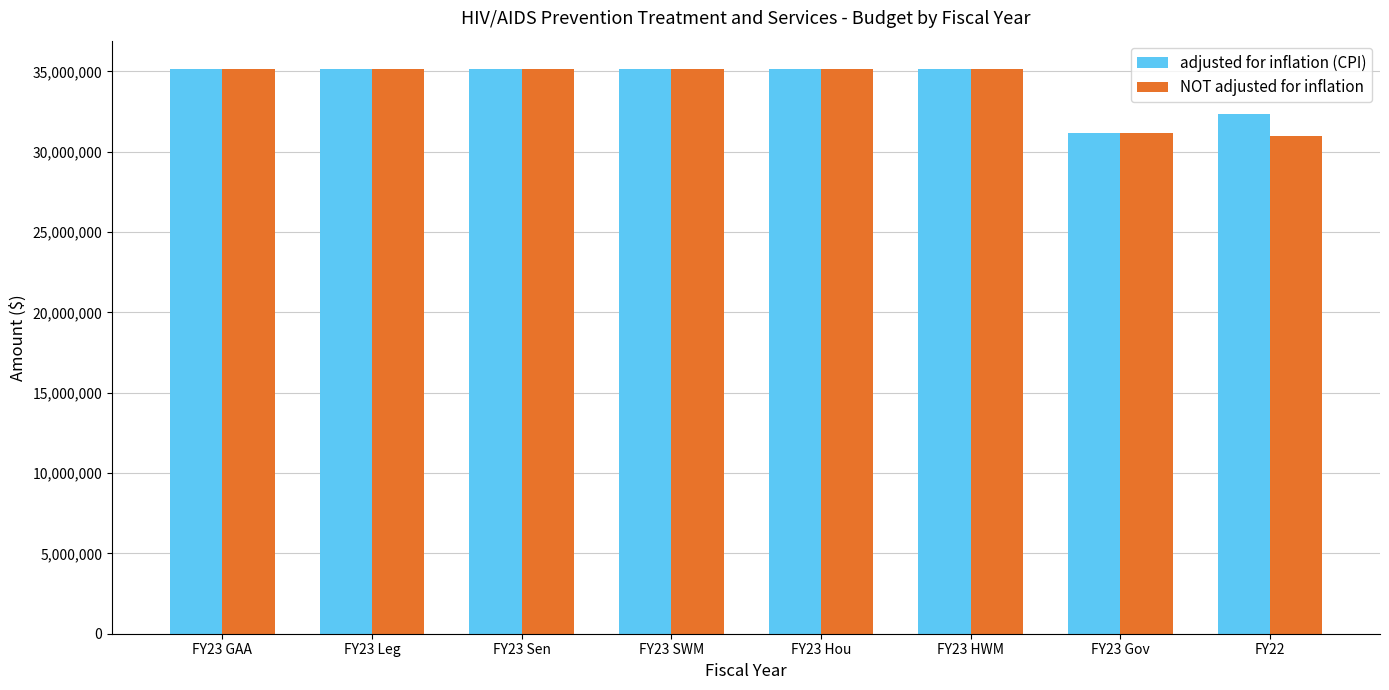

Which series changed the most between FY23 Sen and FY22?

NOT adjusted for inflation